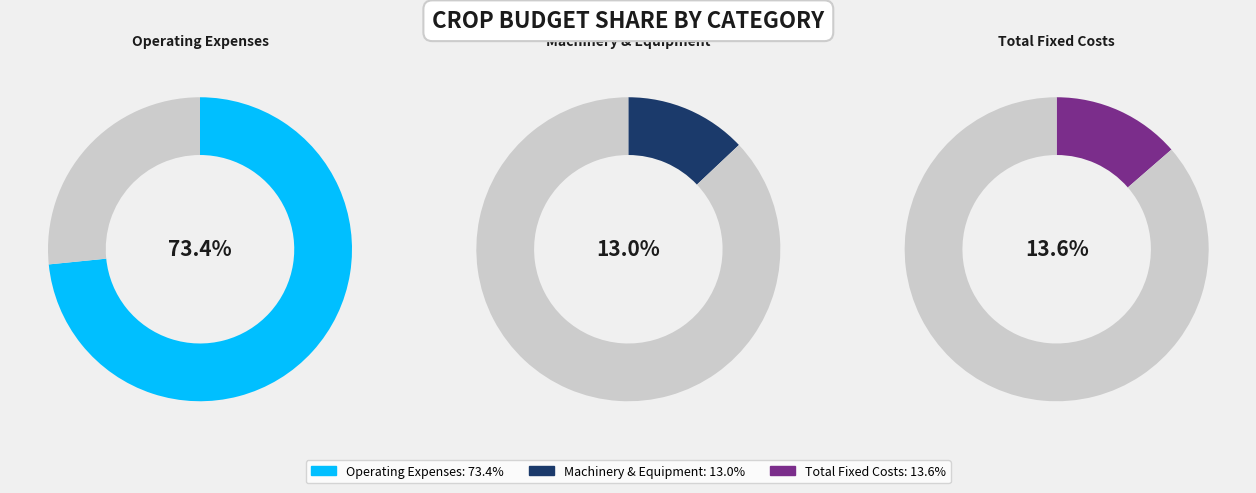

Is the sum of Operating Expenses and Machinery & Equipment greater than half?

Yes